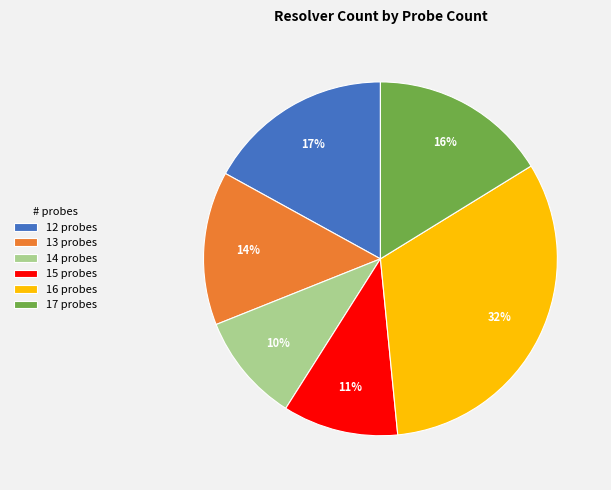

Count the number of slices in the pie.

6